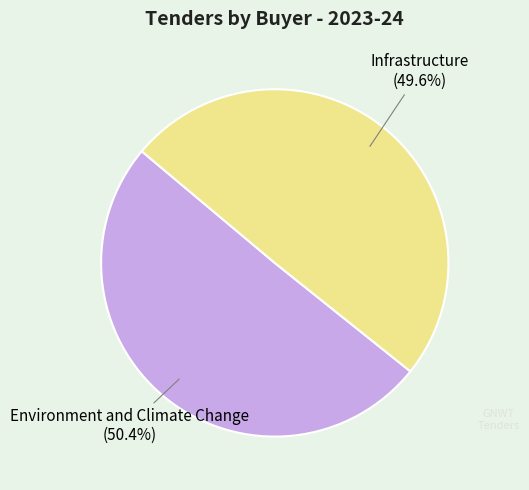

Which category accounts for the majority?

Environment and Climate Change